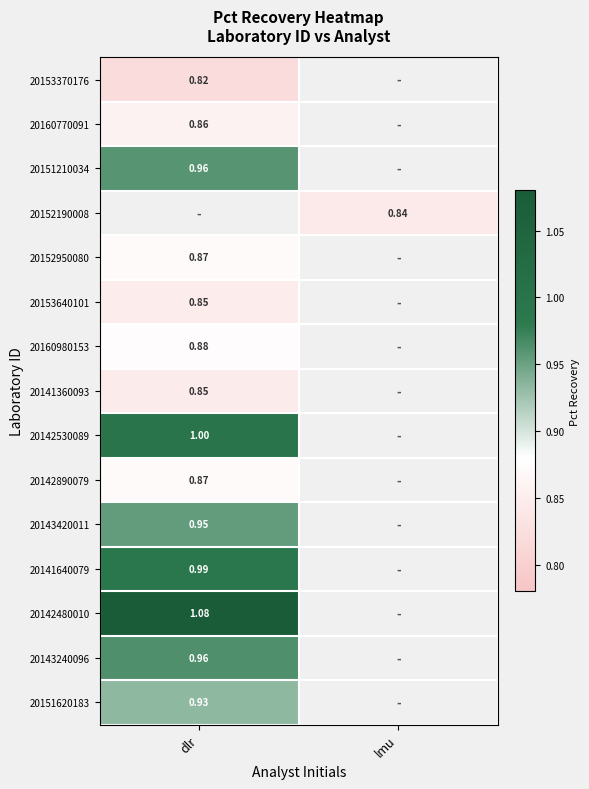

Is the value of 20142530089 at dlr greater than the value of 20153640101 at dlr?

Yes